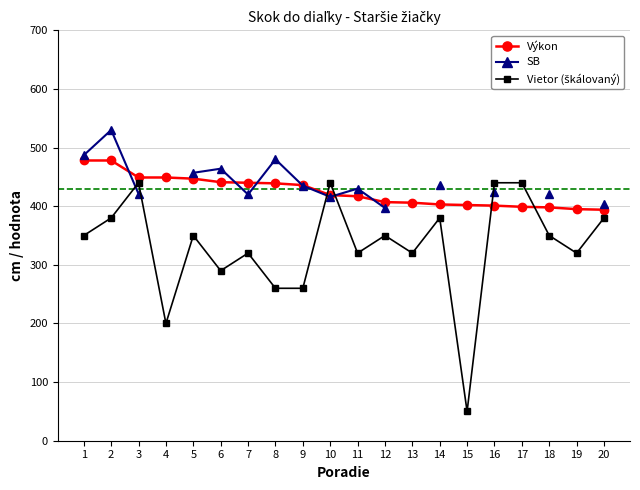

Which series has the widest spread of values?

Vietor (škálovaný)